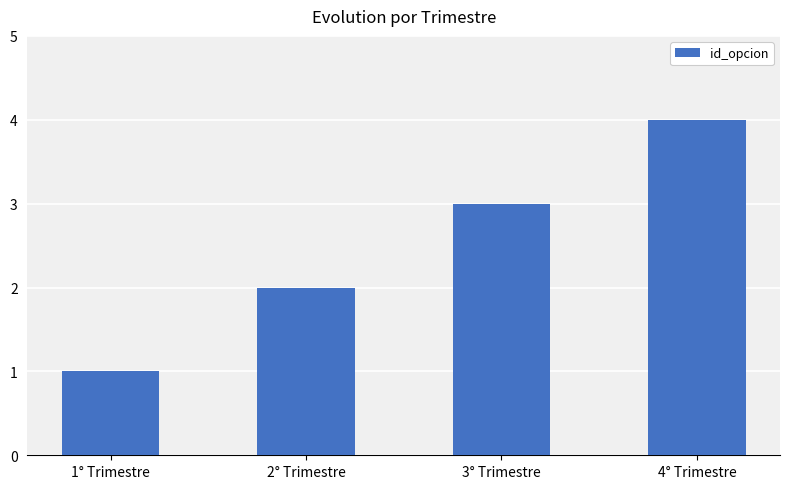

What value does the data have at 2° Trimestre?

2